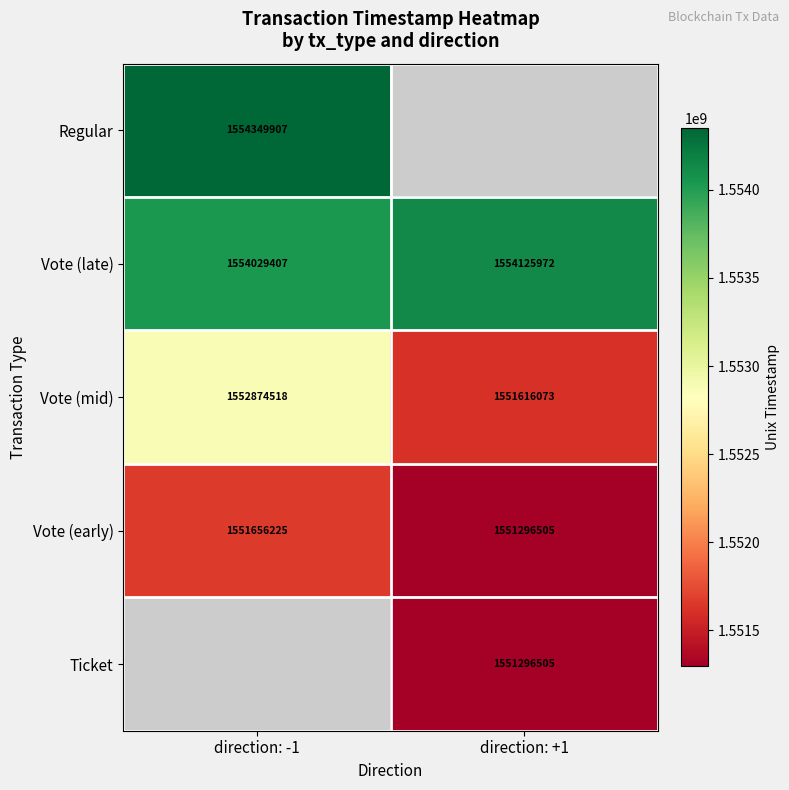

Is the value of Vote (mid) at direction: +1 greater than the value of Vote (early) at direction: +1?

Yes